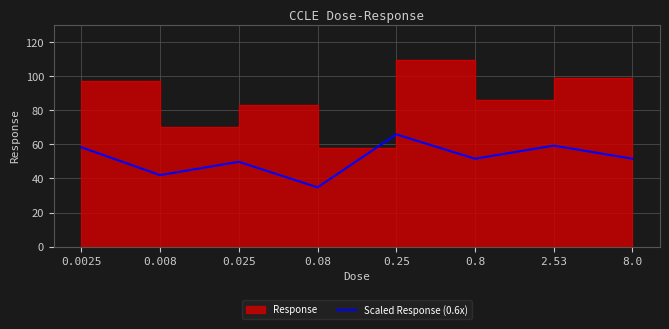

True or false: there are more than 2 points higher than both neighbors.

True